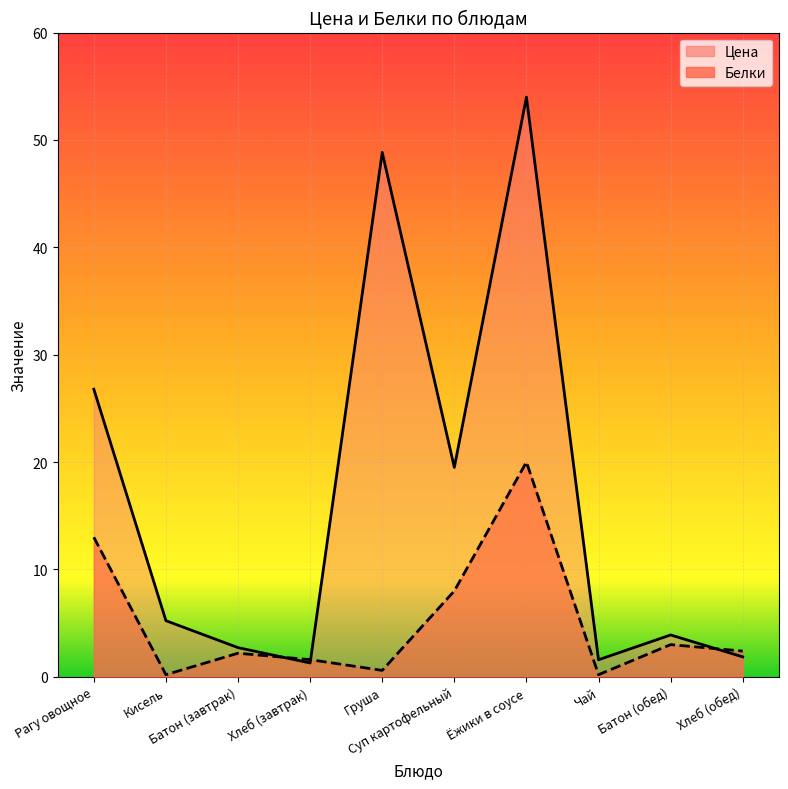

At which label does Белки first exceed 2?

Рагу овощное